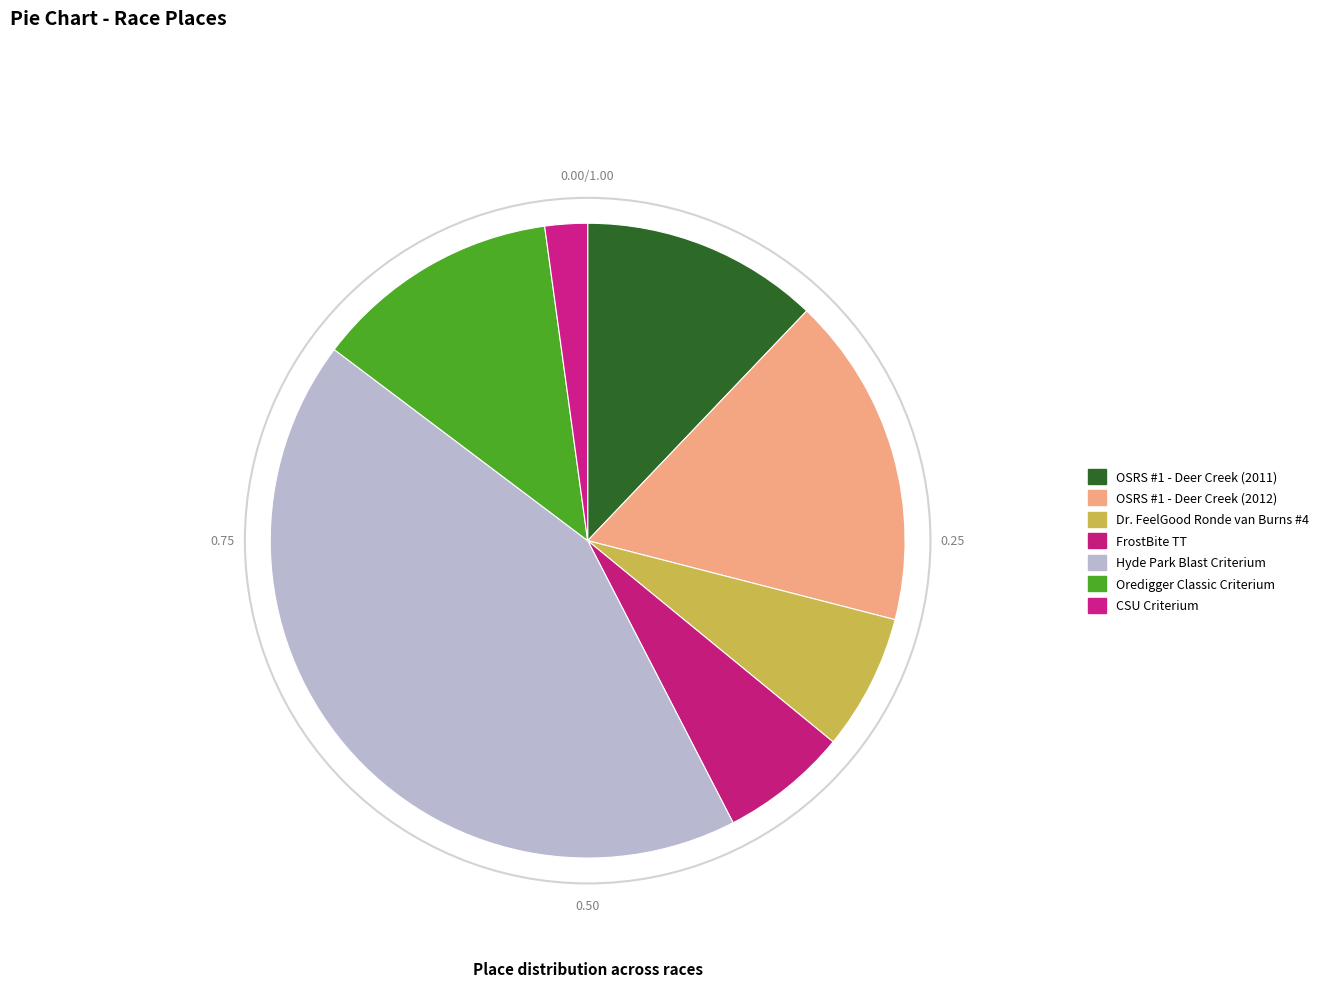

Rank the categories by value from lowest to highest.

CSU Criterium, FrostBite TT, Dr. FeelGood Ronde van Burns #4, OSRS #1 - Deer Creek (2011), Oredigger Classic Criterium, OSRS #1 - Deer Creek (2012), Hyde Park Blast Criterium